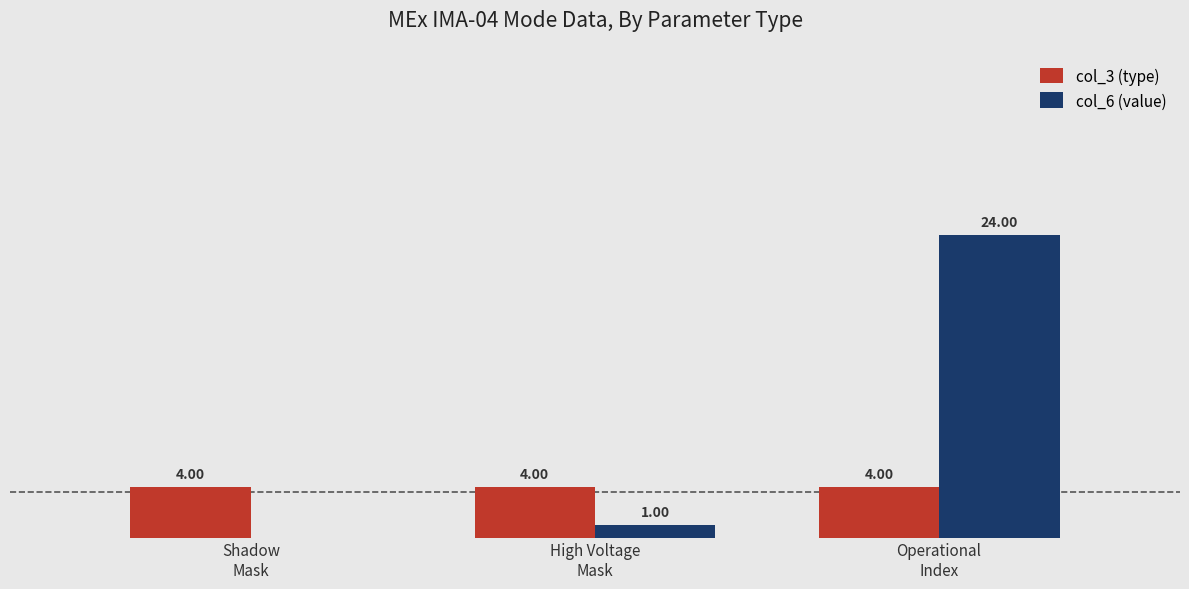

Reading left to right, transcribe all the data shown in this chart.

col_3 (type): 0.2	0.2	0.2
col_6 (value): 0.0	0.0	1.0